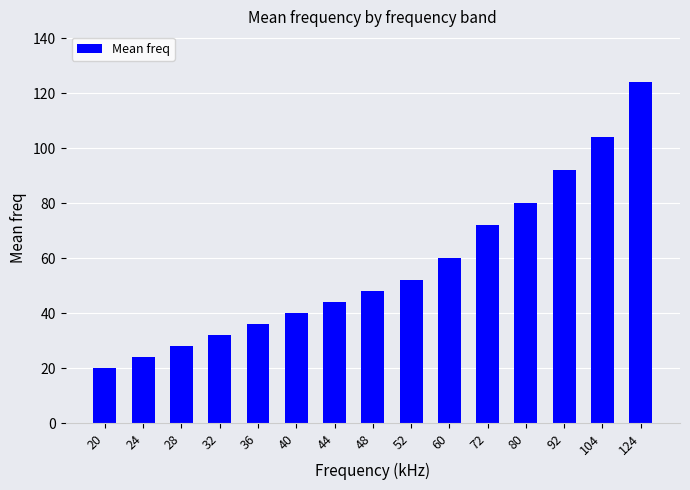

What is the change in value from 20 to 60?

+40